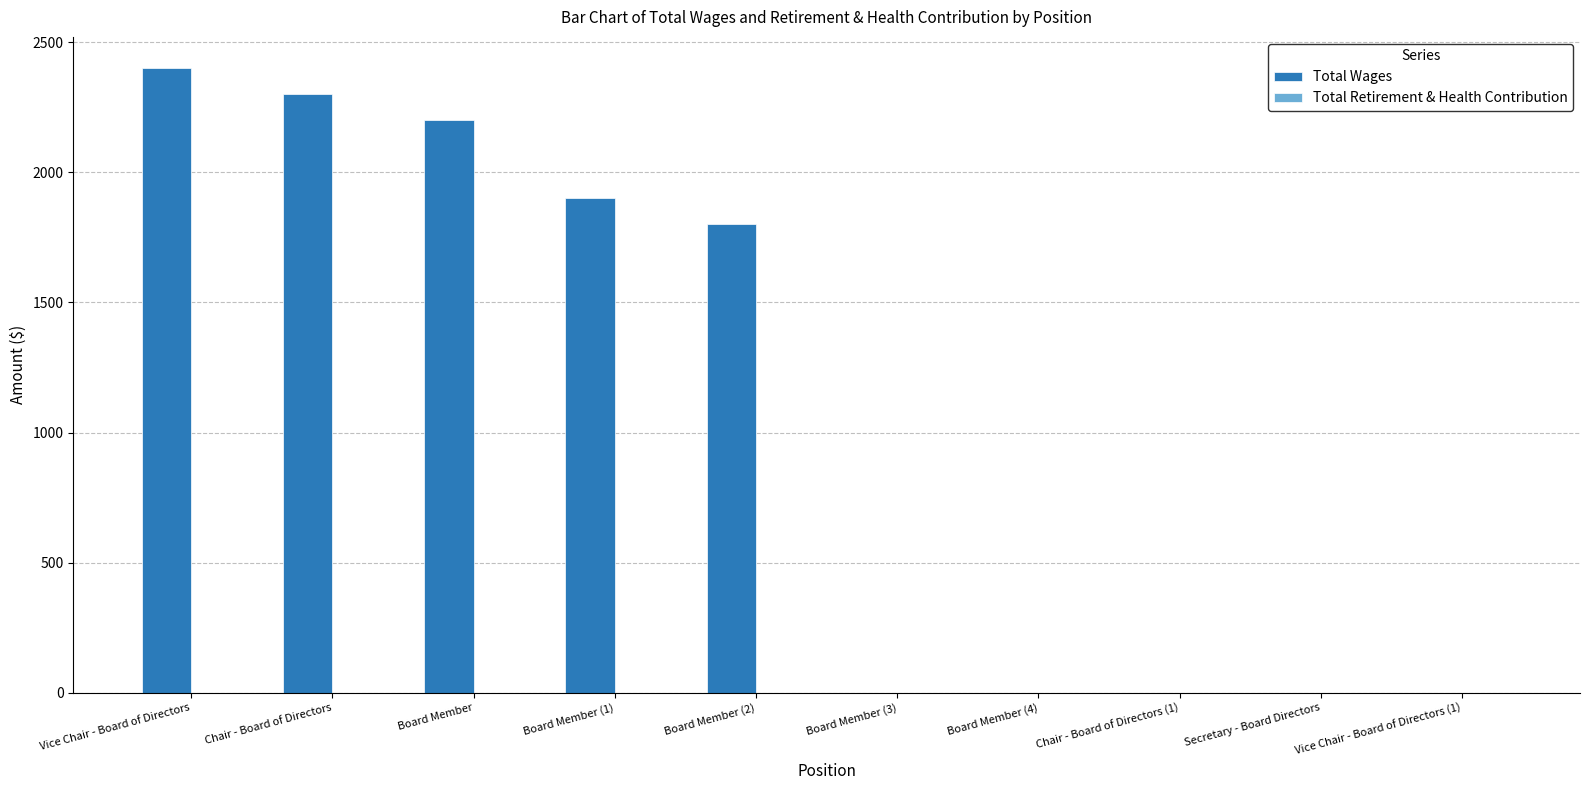

What is the approximate value at Chair - Board of Directors?

2300